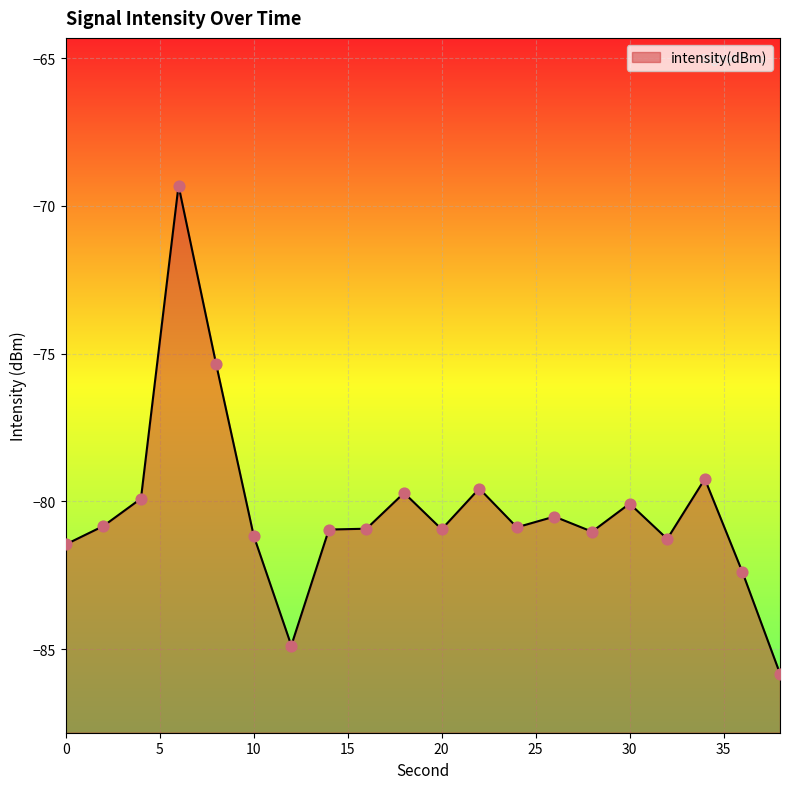

Between 36 and 2, which is larger?

2